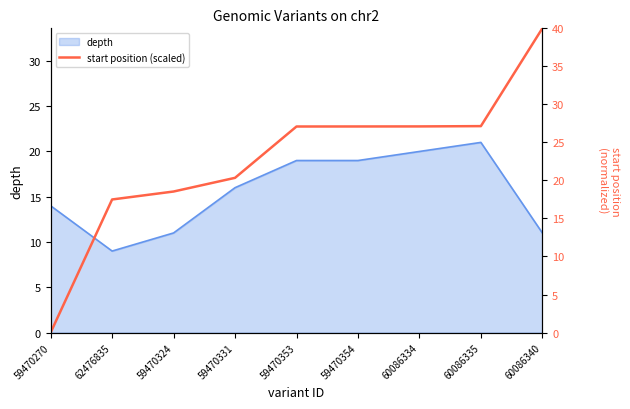

The value of depth at 62476835 is 15. True or false?

False